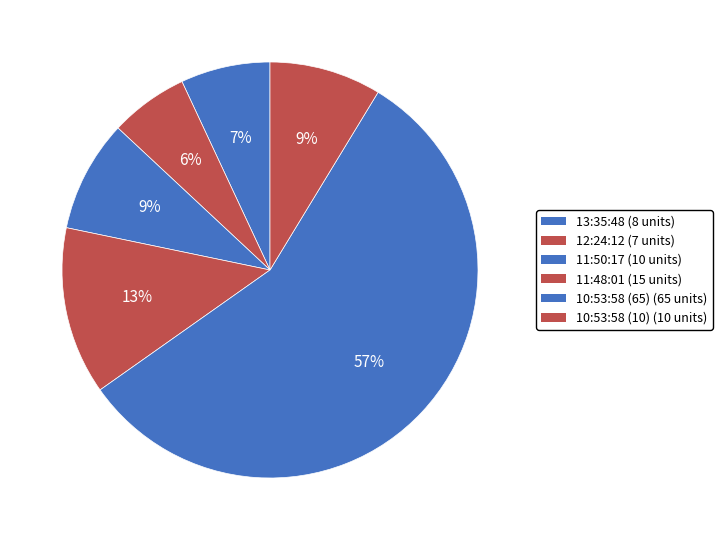

To the nearest percent, what portion does 11:48:01 represent?

13%